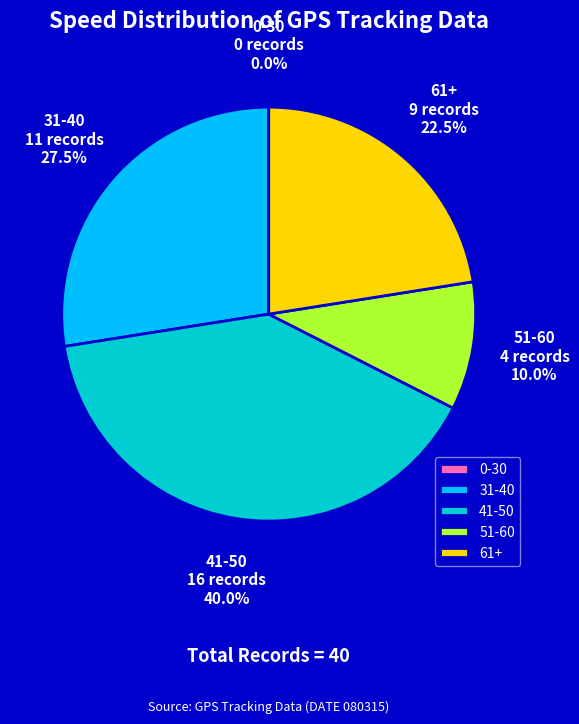

Which slice is the largest?

41-50